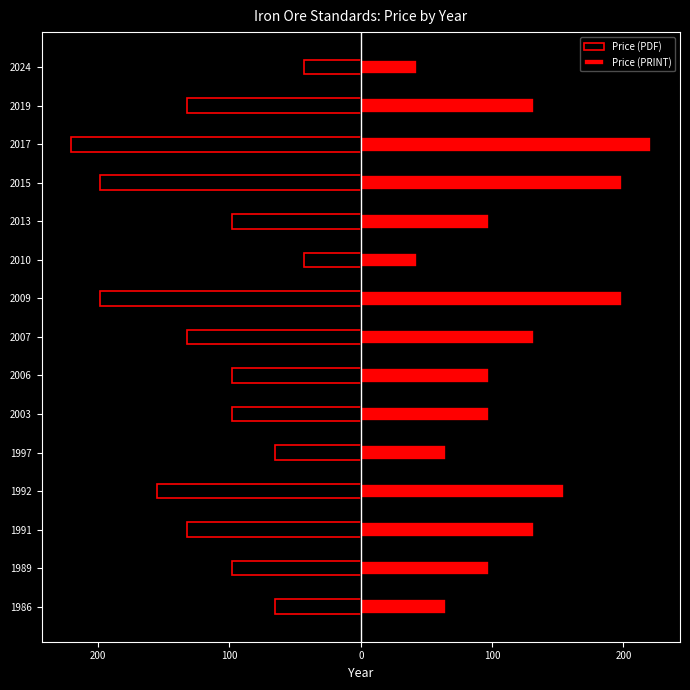

Count the Price (PDF) values in the range -155 to -65.

10